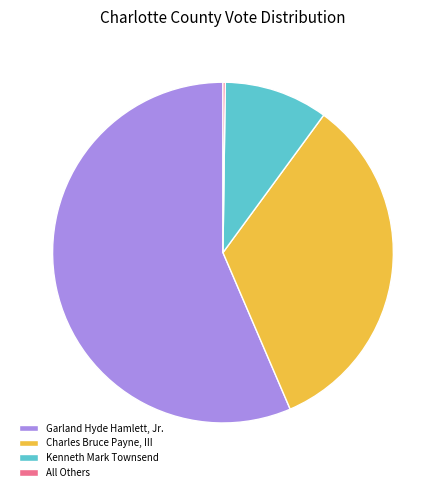

Is the sum of Charles Bruce Payne, III and Garland Hyde Hamlett, Jr. greater than half?

Yes